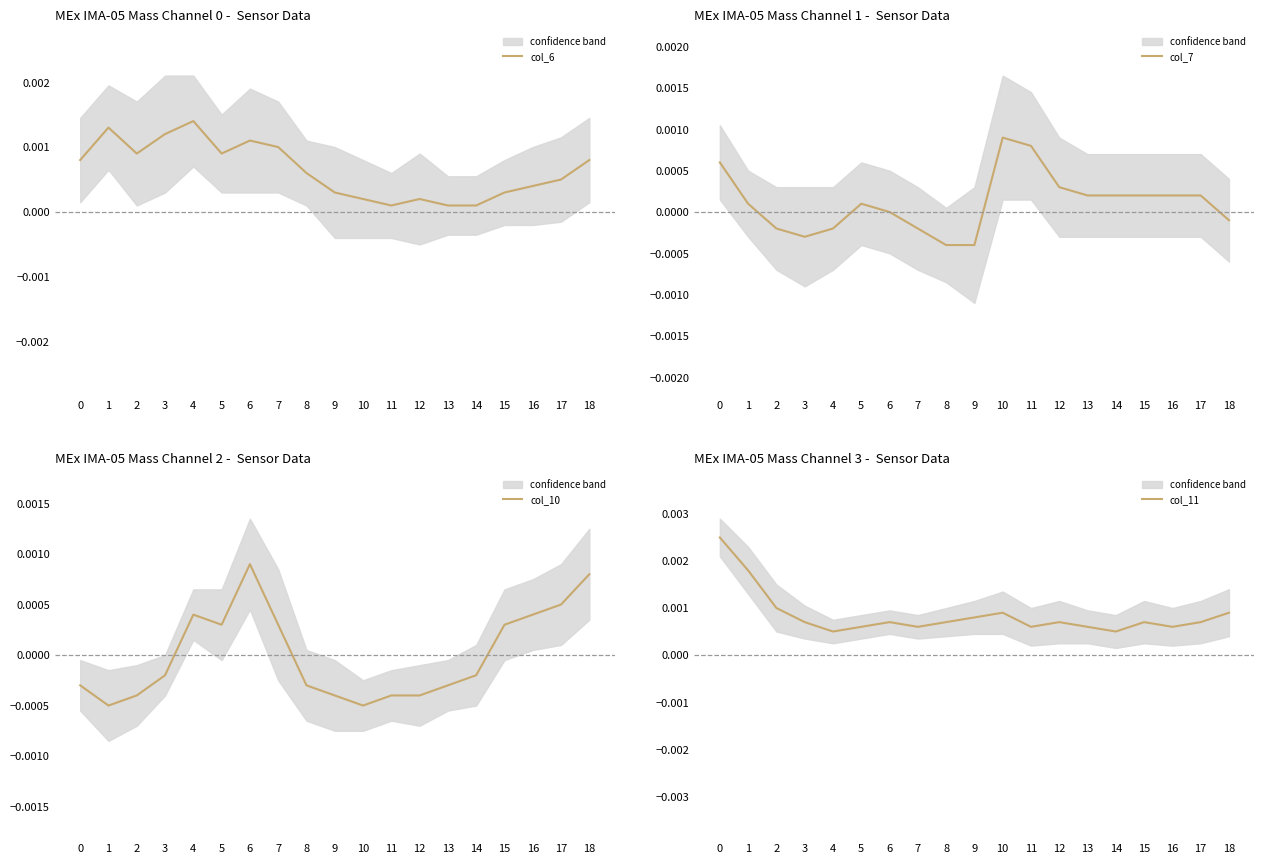

How many interior local peaks does the col_7 series have?

2